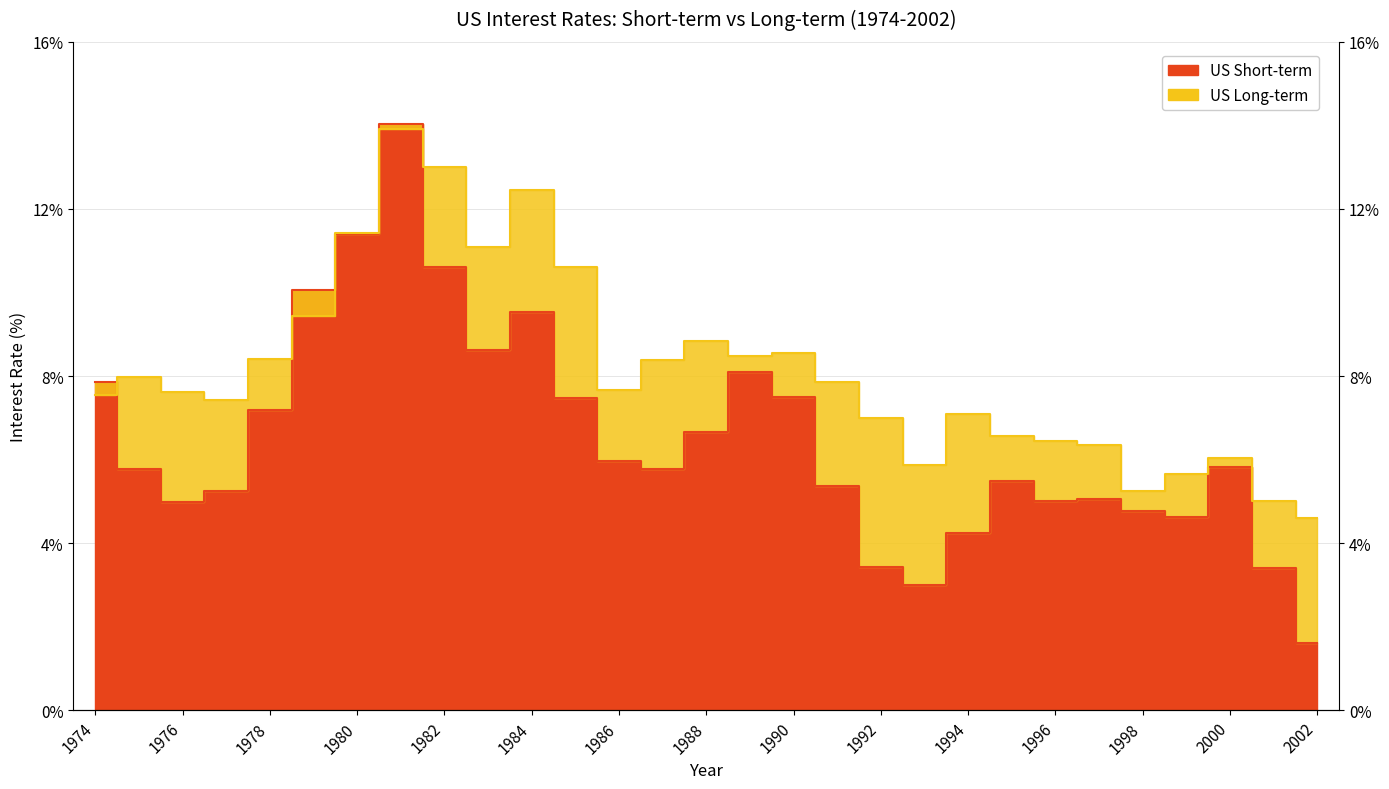

The US Long-term series shows 7.1 at 1994. True or false?

True